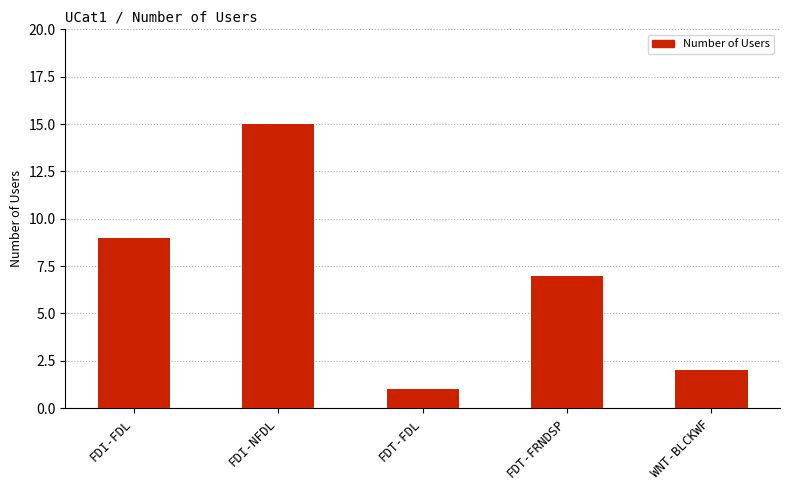

The chart shows a value of 1 at FDT-FDL. True or false?

True